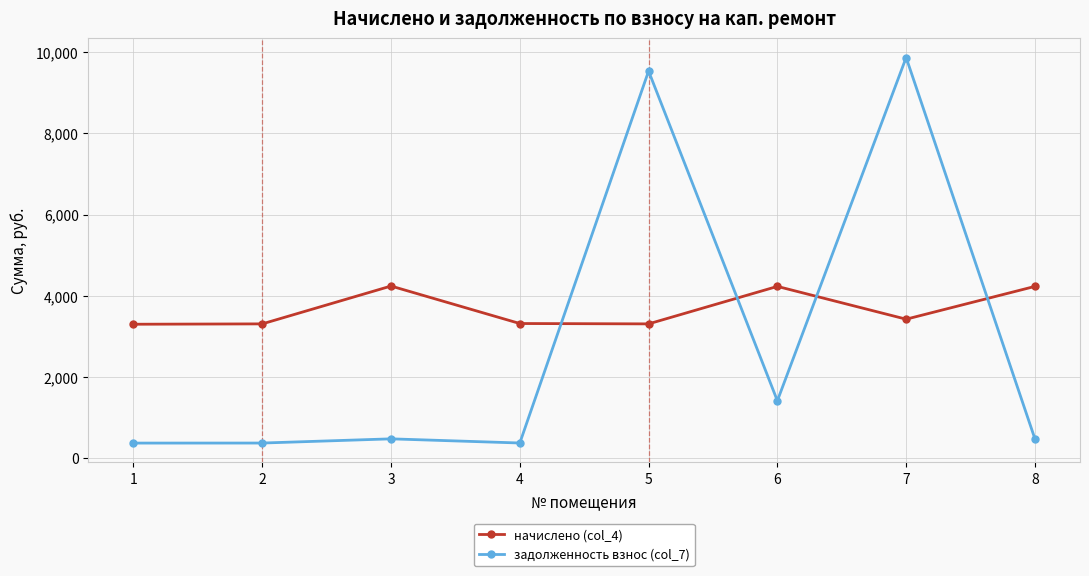

Which series changed the most between 2 and 6?

задолженность взнос (col_7)